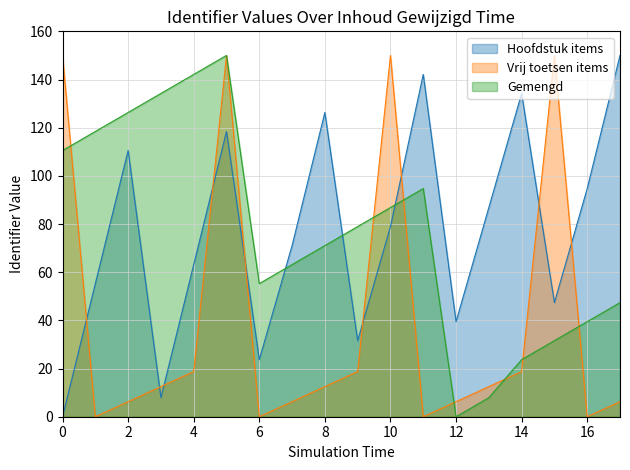

What is the sum of all Hoofdstuk items values?

1381.6